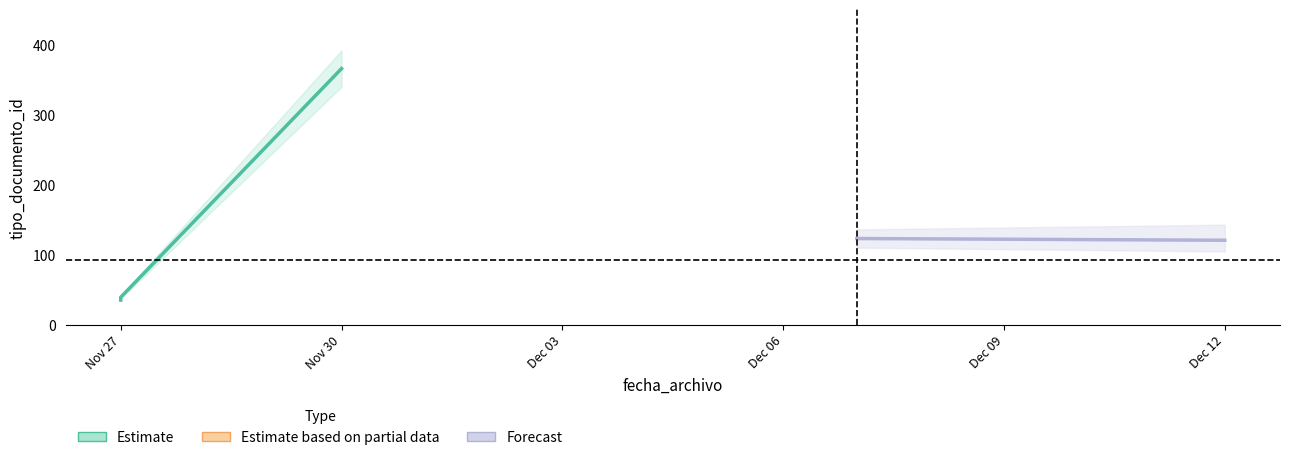

True or false: upper has a value of 54 at 2018-11-27
15:15.

False